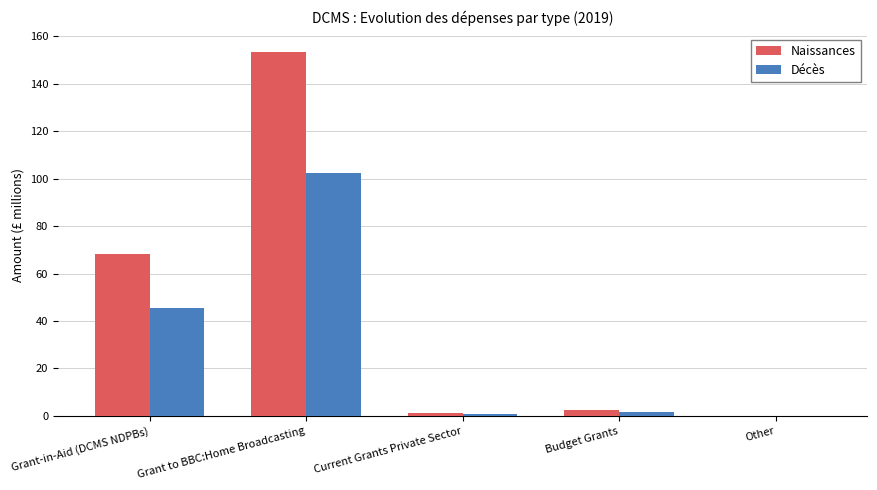

At which label is Décès closest to 51?

Grant-in-Aid (DCMS NDPBs)